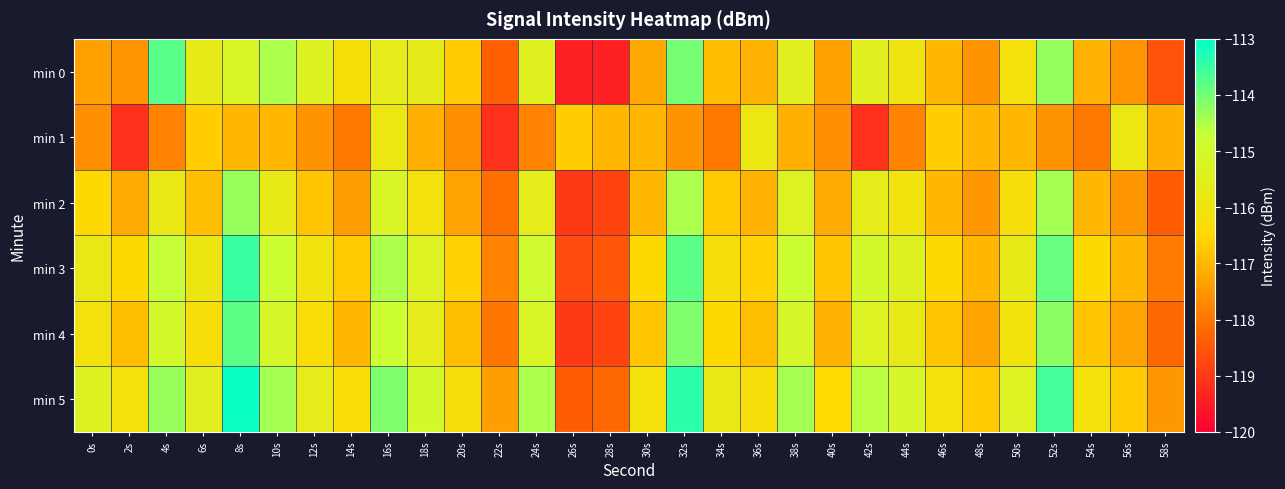

Rank the series at 14s from highest to lowest value.

min 0, min 5, min 3, min 4, min 2, min 1